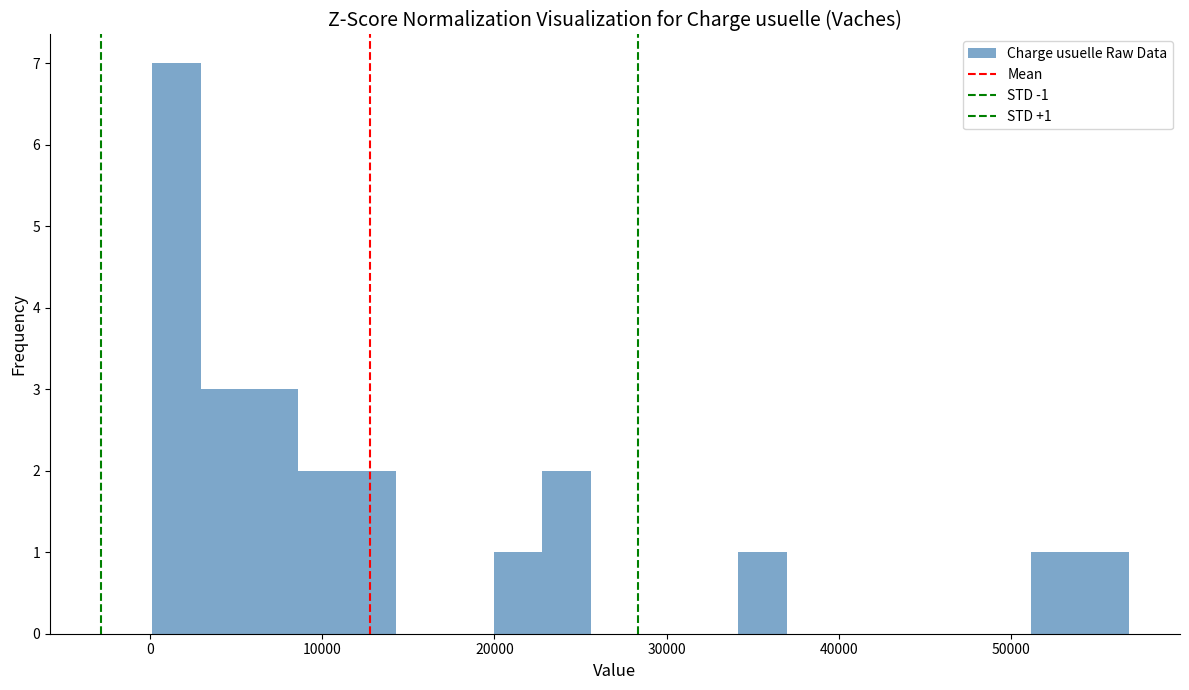

Around what value on the x-axis is the tallest bar? Give the approximate position of its centre, as read against the axis.

2000